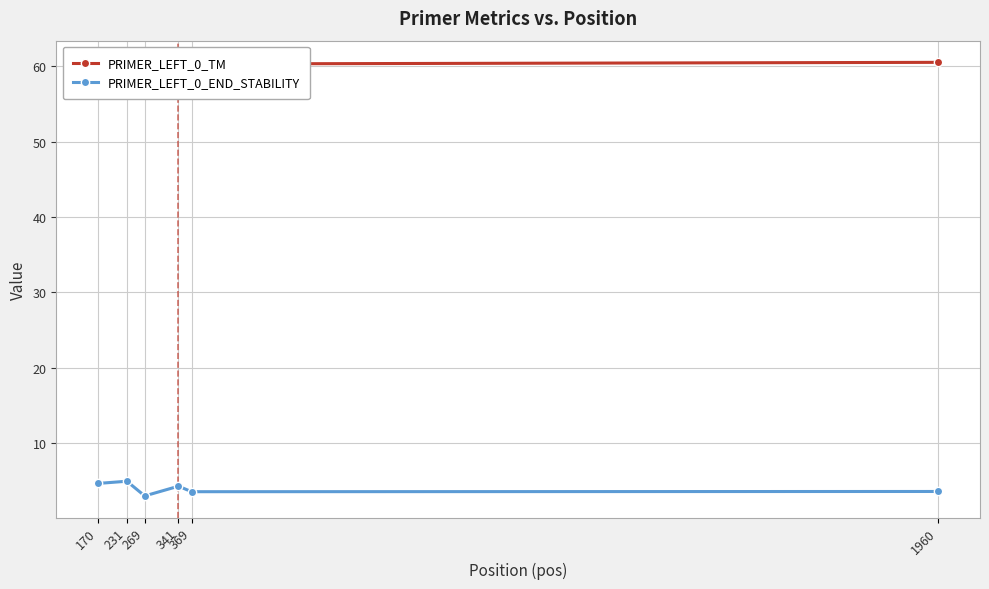

Rank the series by their average value, from highest to lowest.

PRIMER_LEFT_0_TM, PRIMER_LEFT_0_END_STABILITY